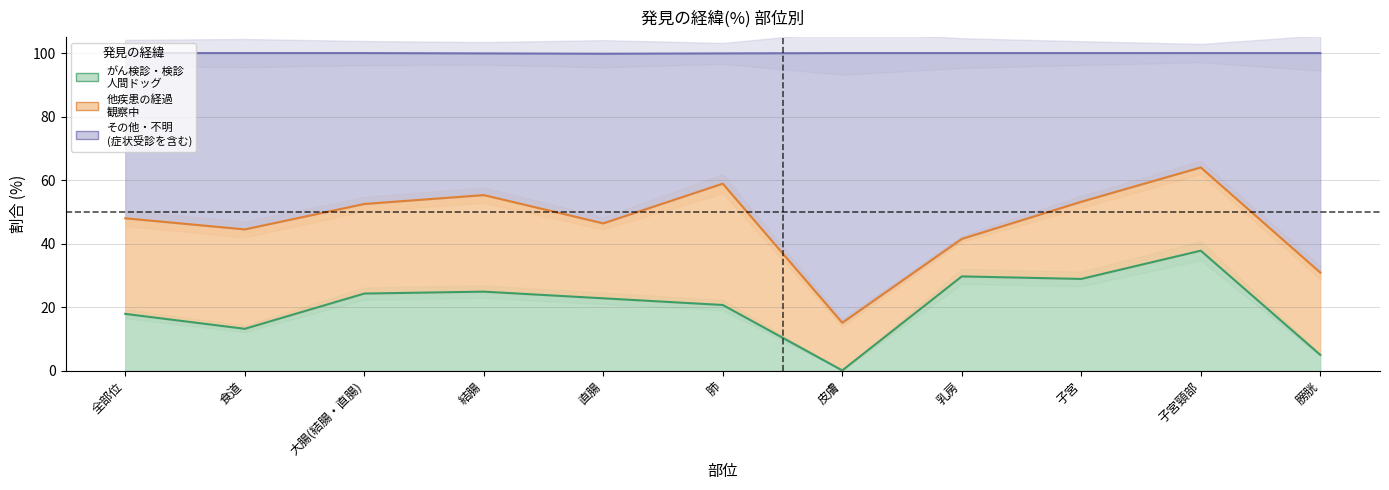

Where does the がん検診・検診
人間ドッグ series first go above 22?

大腸(結腸・直腸)